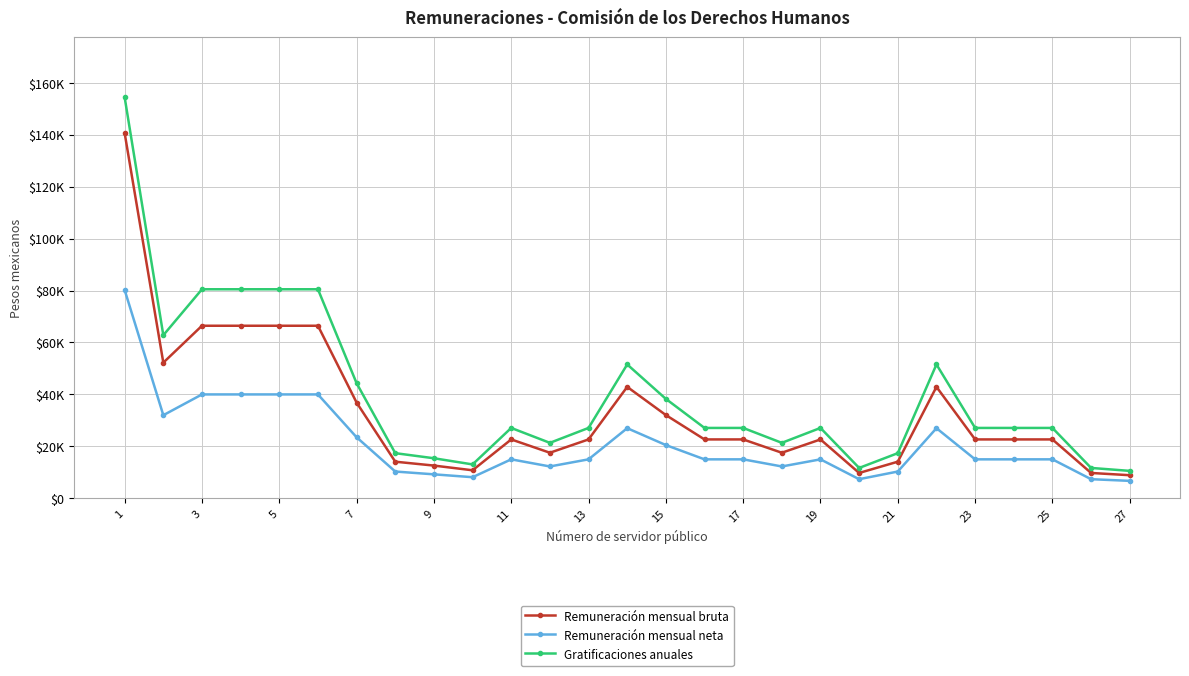

Does the chart have visible grid lines?

Yes